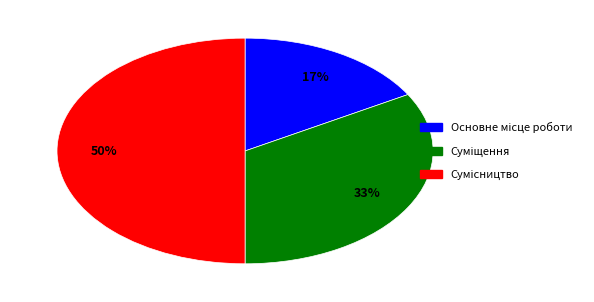

To the nearest percent, what is the difference between the largest and smallest slice percentages?

33%